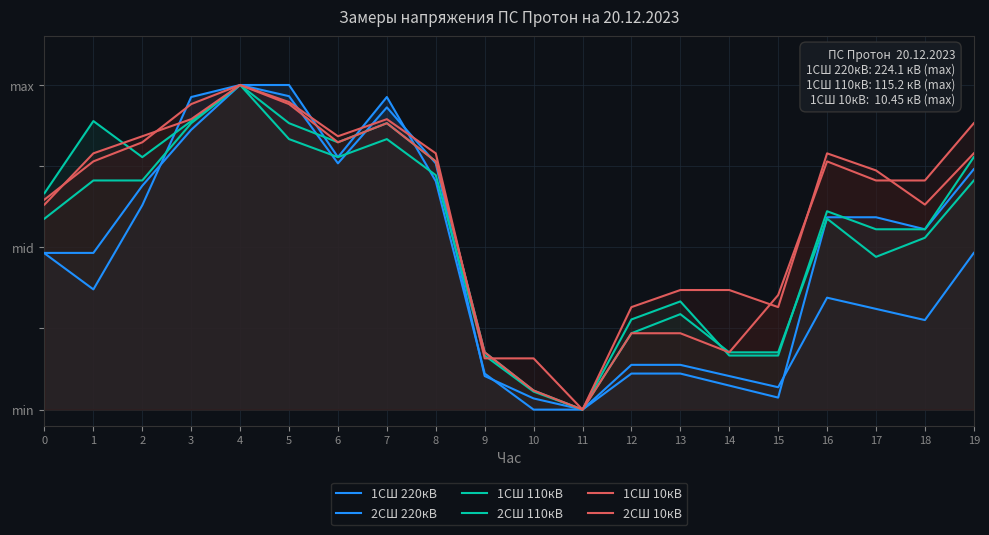

Which series has the largest total across all categories?

2СШ 10кВ